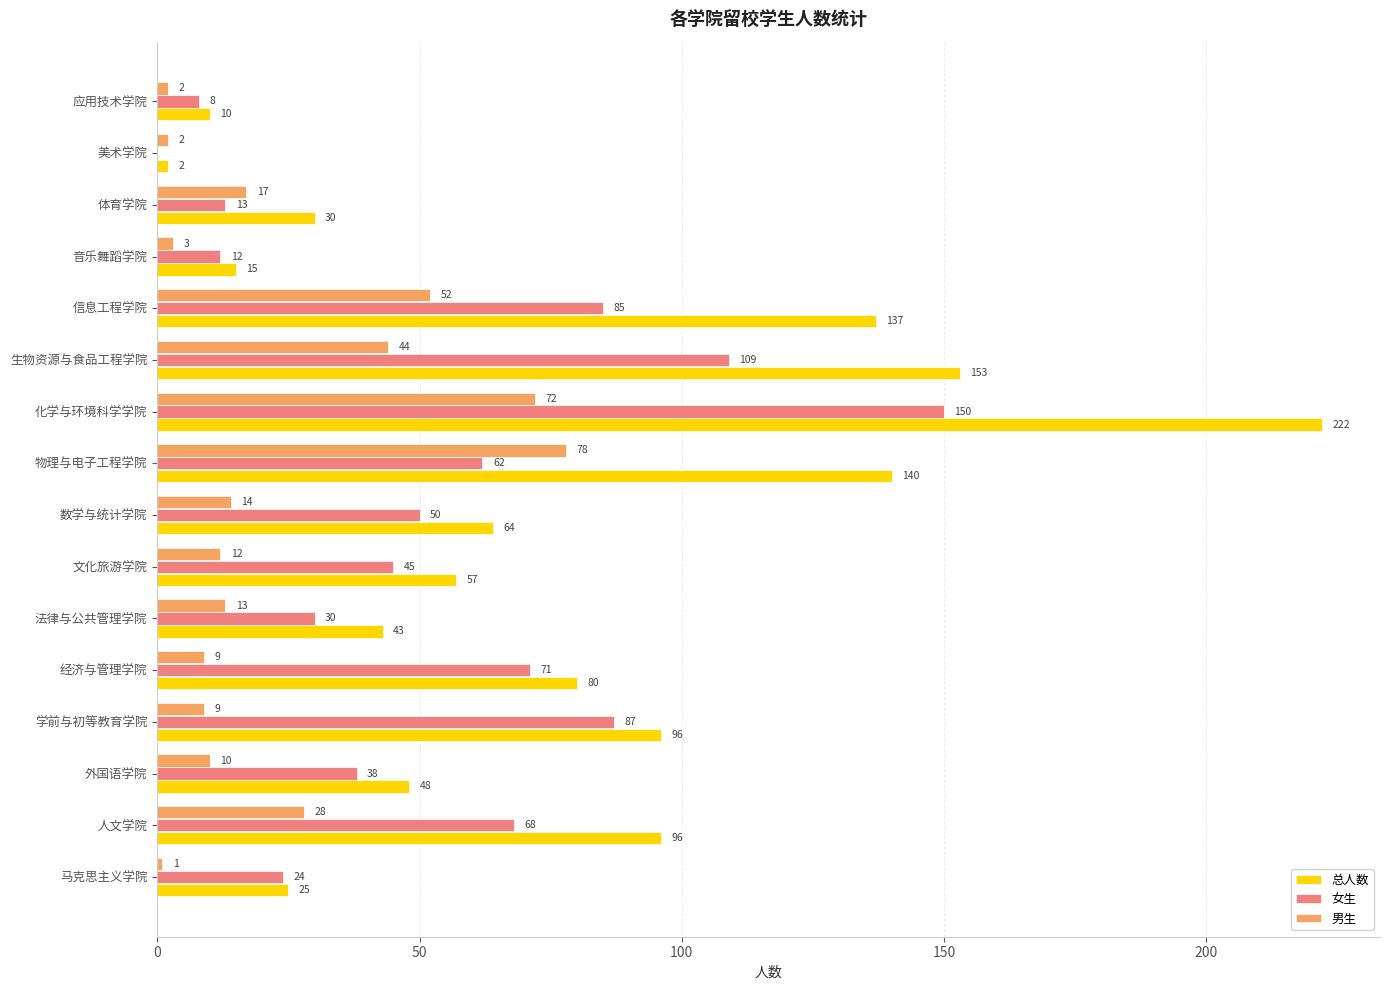

Between 化学与环境科学学院 and 生物资源与食品工程学院, which series saw the biggest shift?

总人数